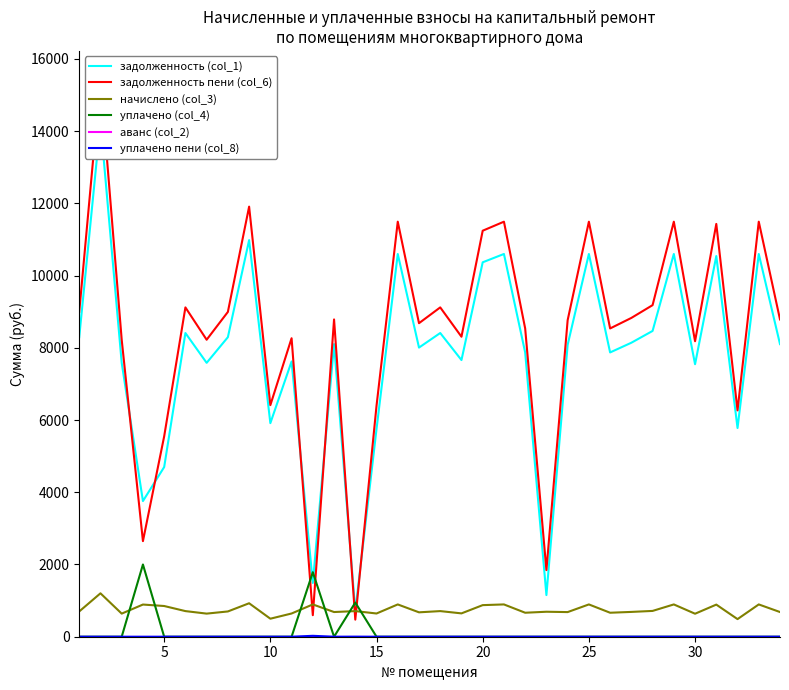

True or false: уплачено (col_4) has more than 2 points higher than both neighbors.

True